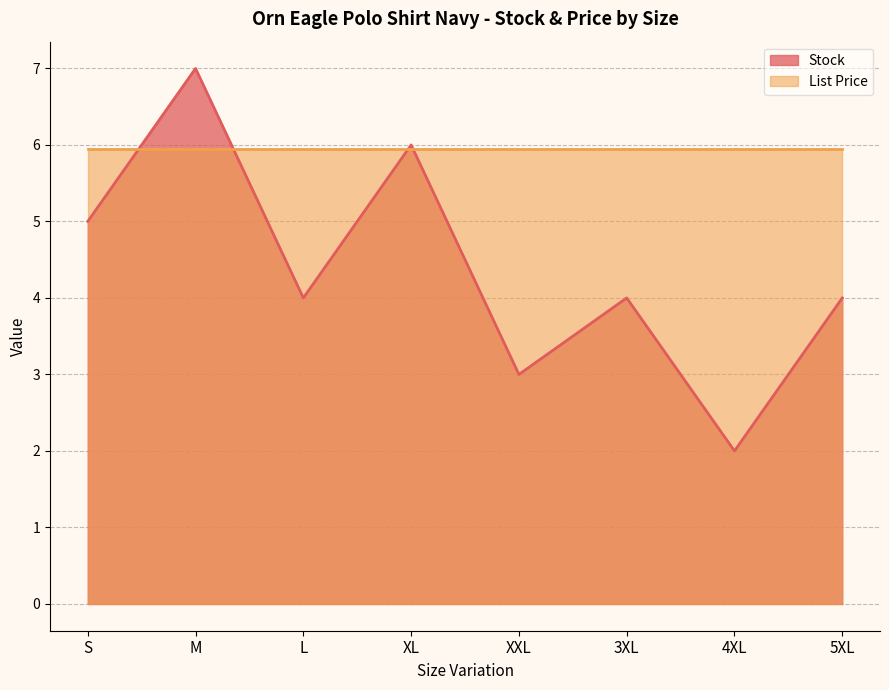

The Stock series shows 3.0 at XXL. True or false?

True